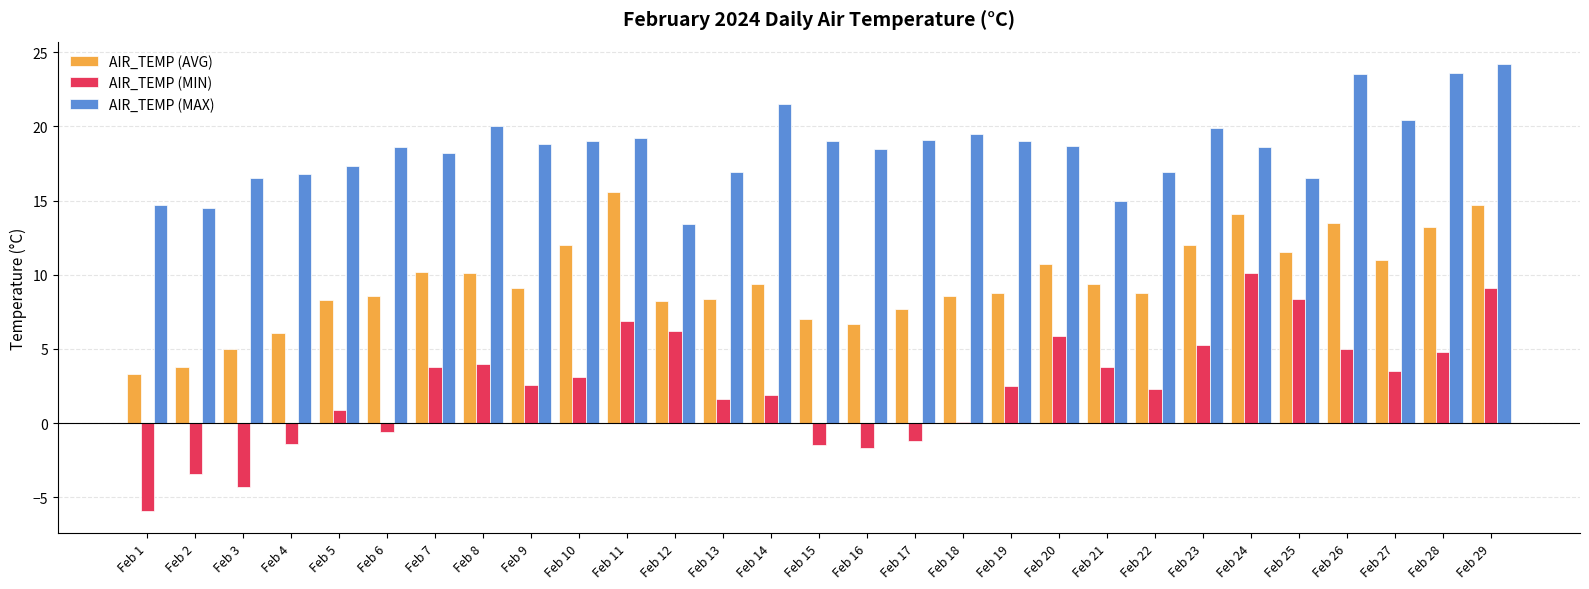

At how many categories does at least one series exceed 3?

29